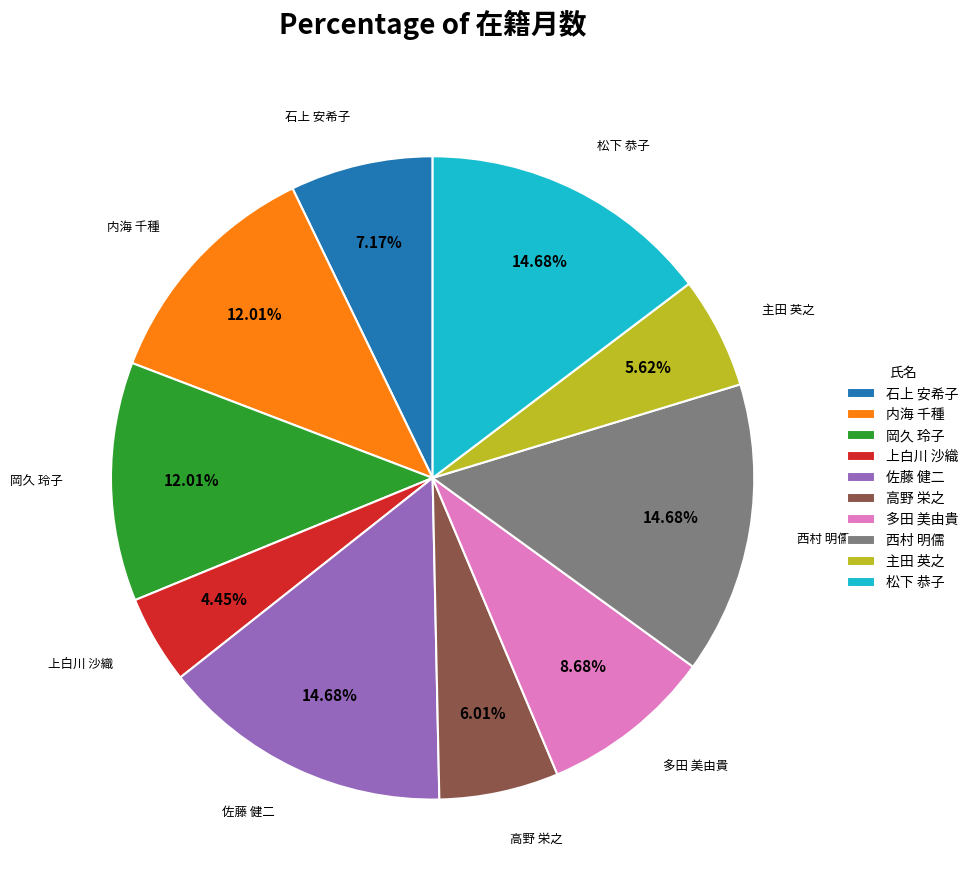

What is the ratio of the value at 松下 恭子 to the value at 上白川 沙織?

3.3